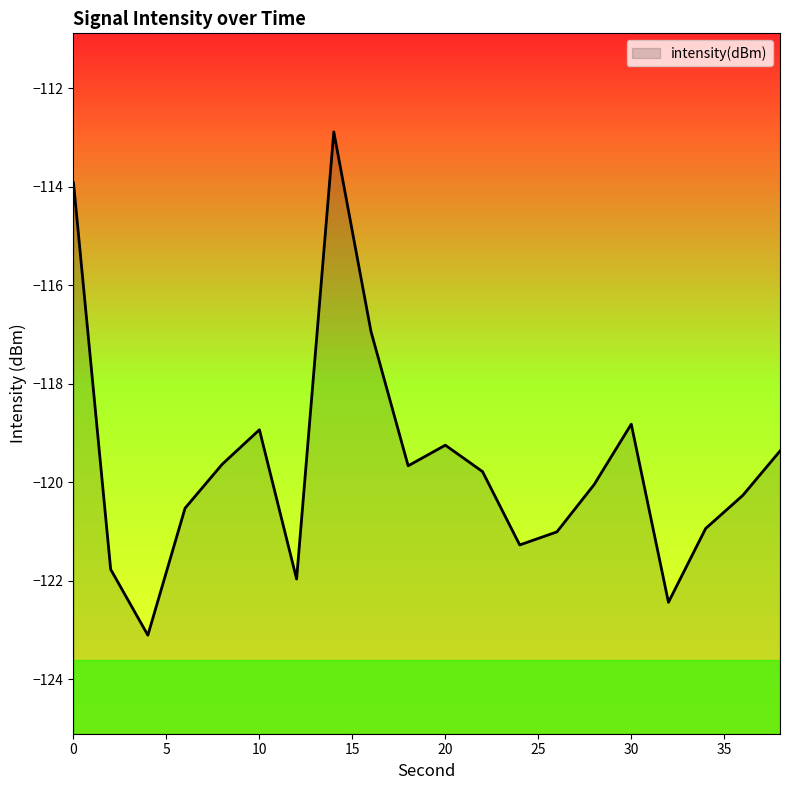

Rank the categories by value from highest to lowest.

14, 0, 16, 30, 10, 20, 38, 8, 18, 22, 28, 36, 6, 34, 26, 24, 2, 12, 32, 4